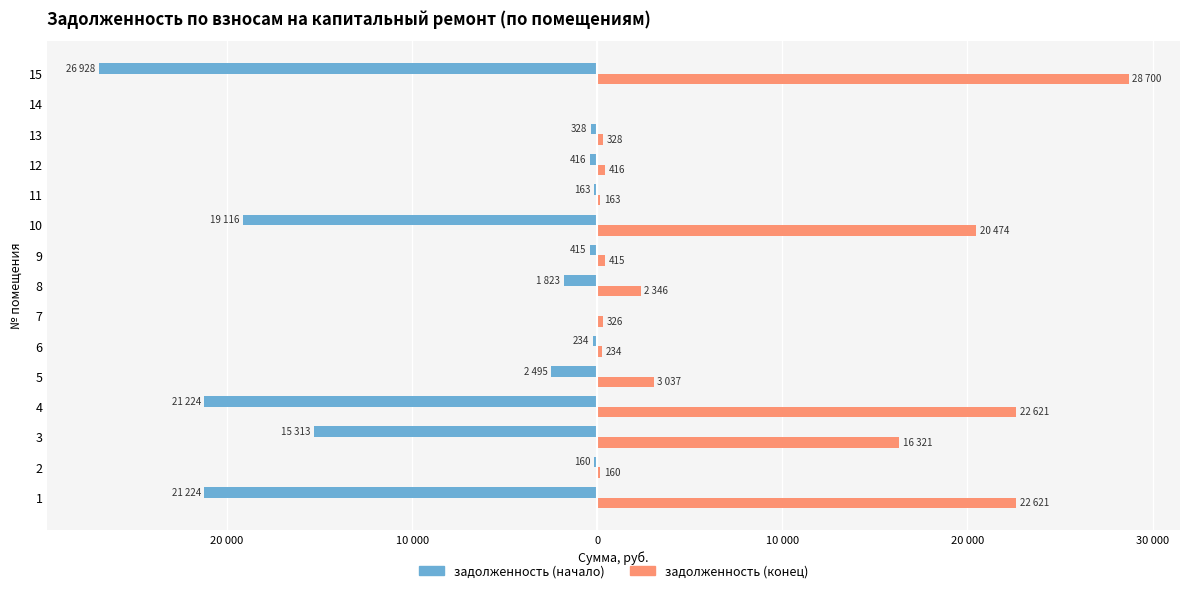

What are all the series names shown in the legend?

задолженность (начало), задолженность (конец)